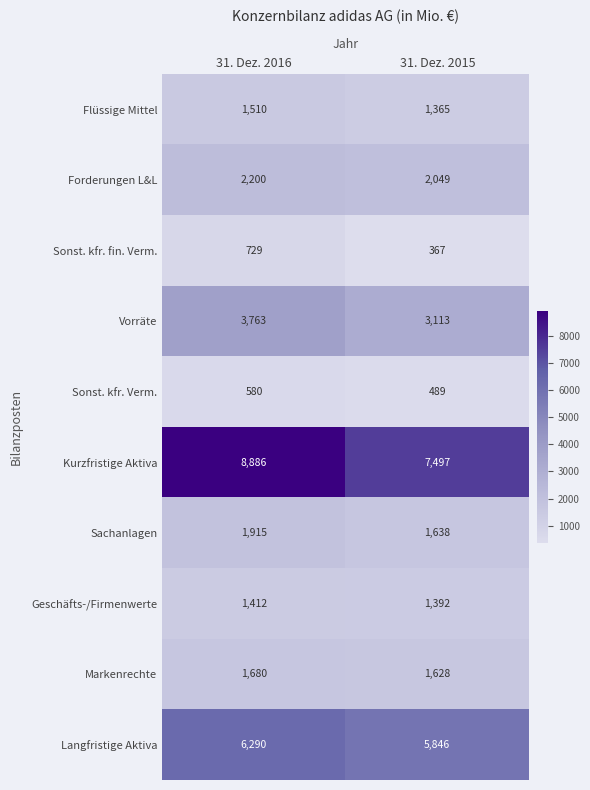

What is the minimum value shown in the chart?

367